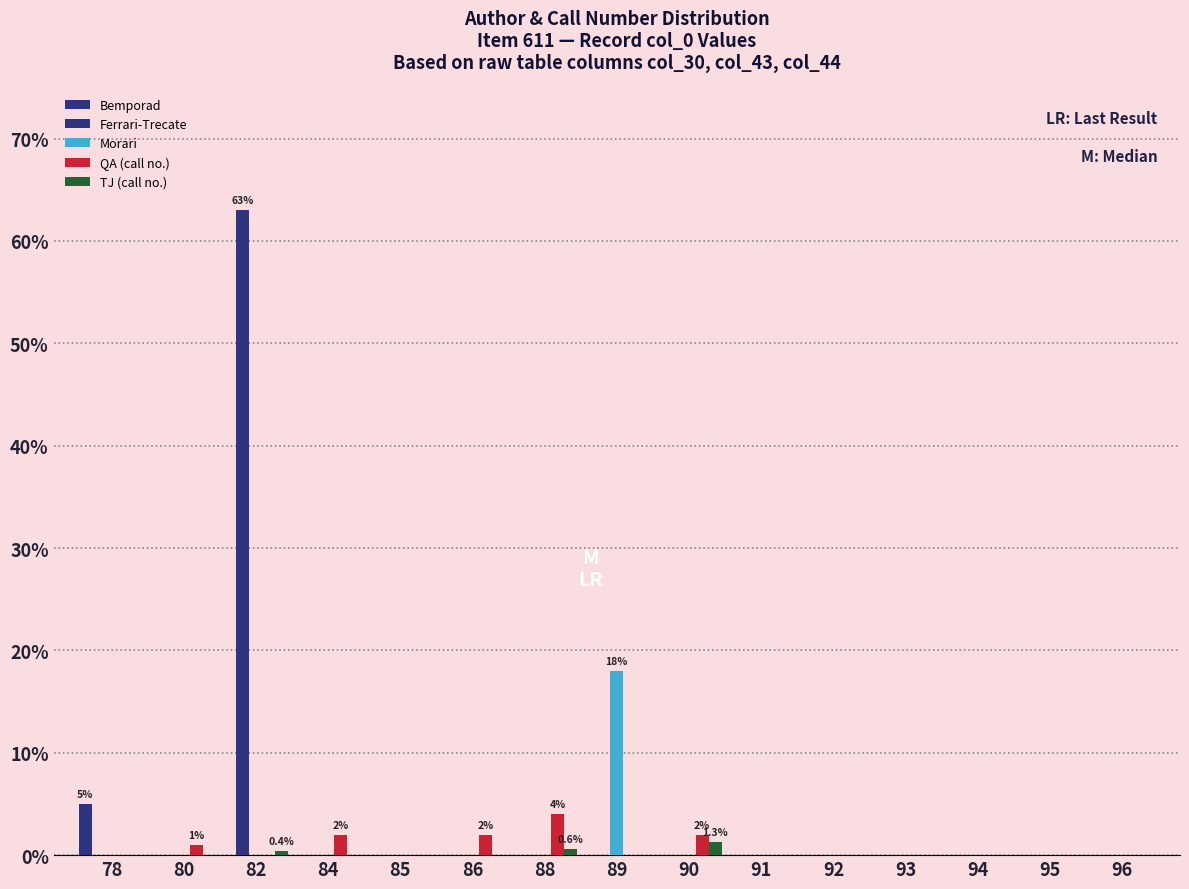

The Bemporad series shows 0.0 at 94. True or false?

True